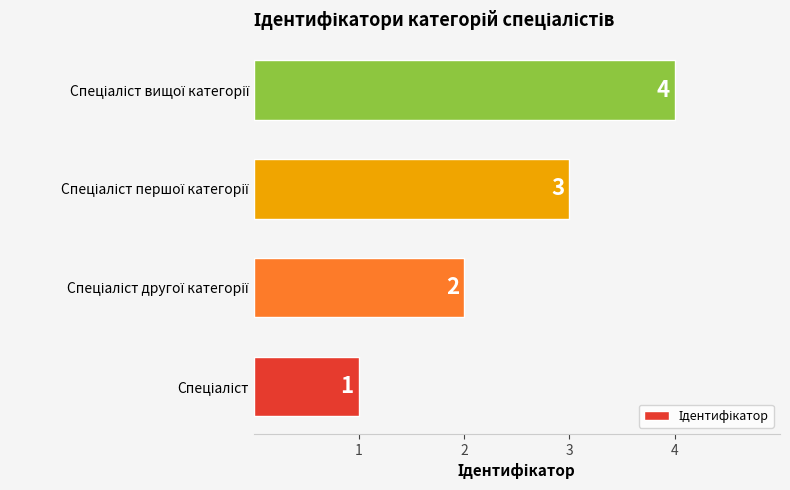

How many values are between 2 and 4?

3